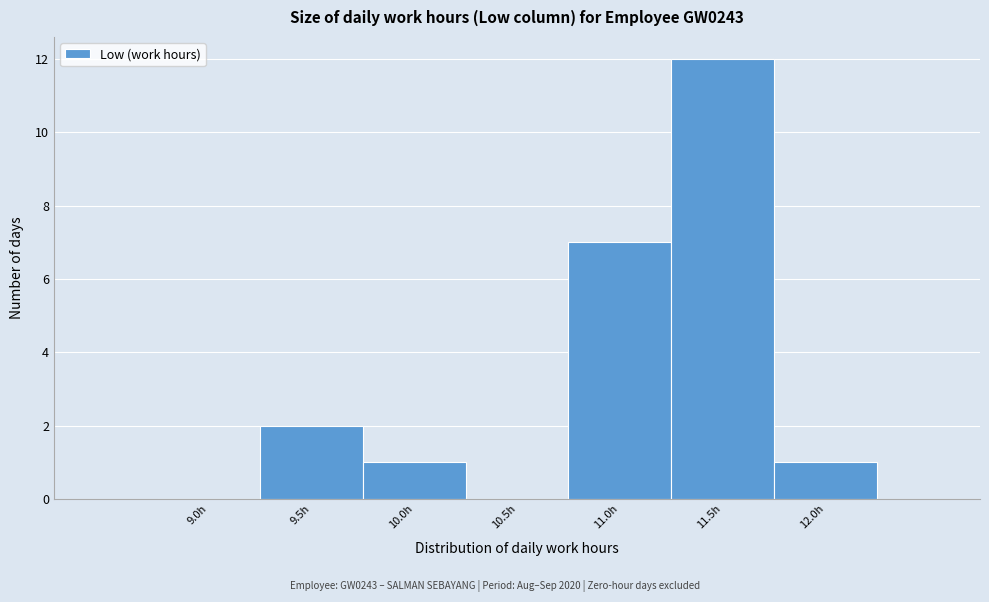

Reading right to left, extract all data points from this chart.

12.0h=1	11.5h=12	11.0h=7	10.5h=0	10.0h=1	9.5h=2	9.0h=0